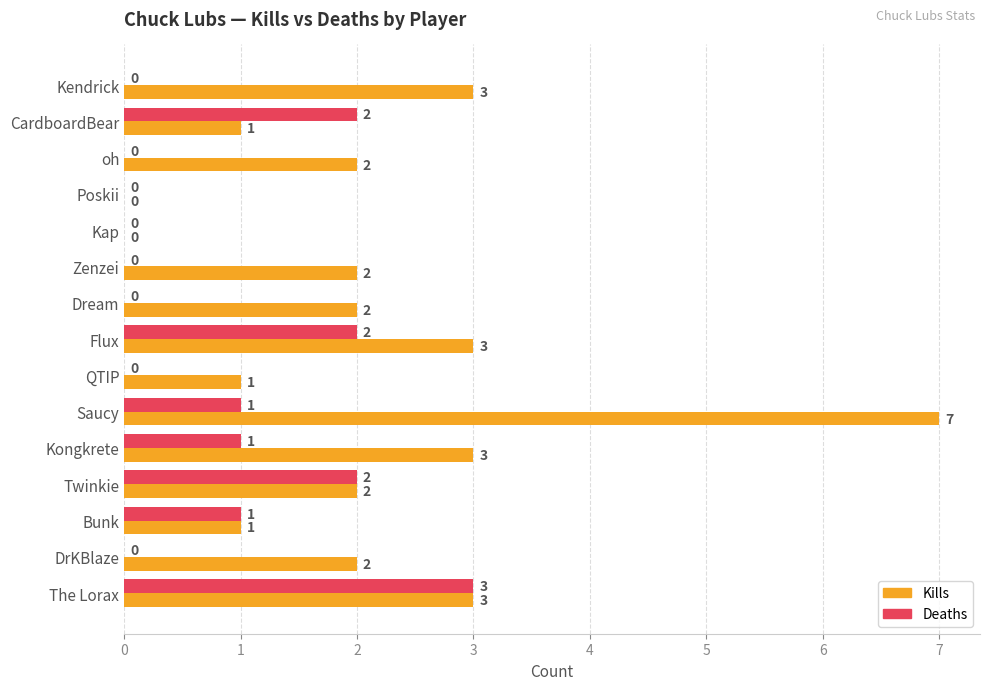

True or false: Kills has a value of 1 at Twinkie.

False